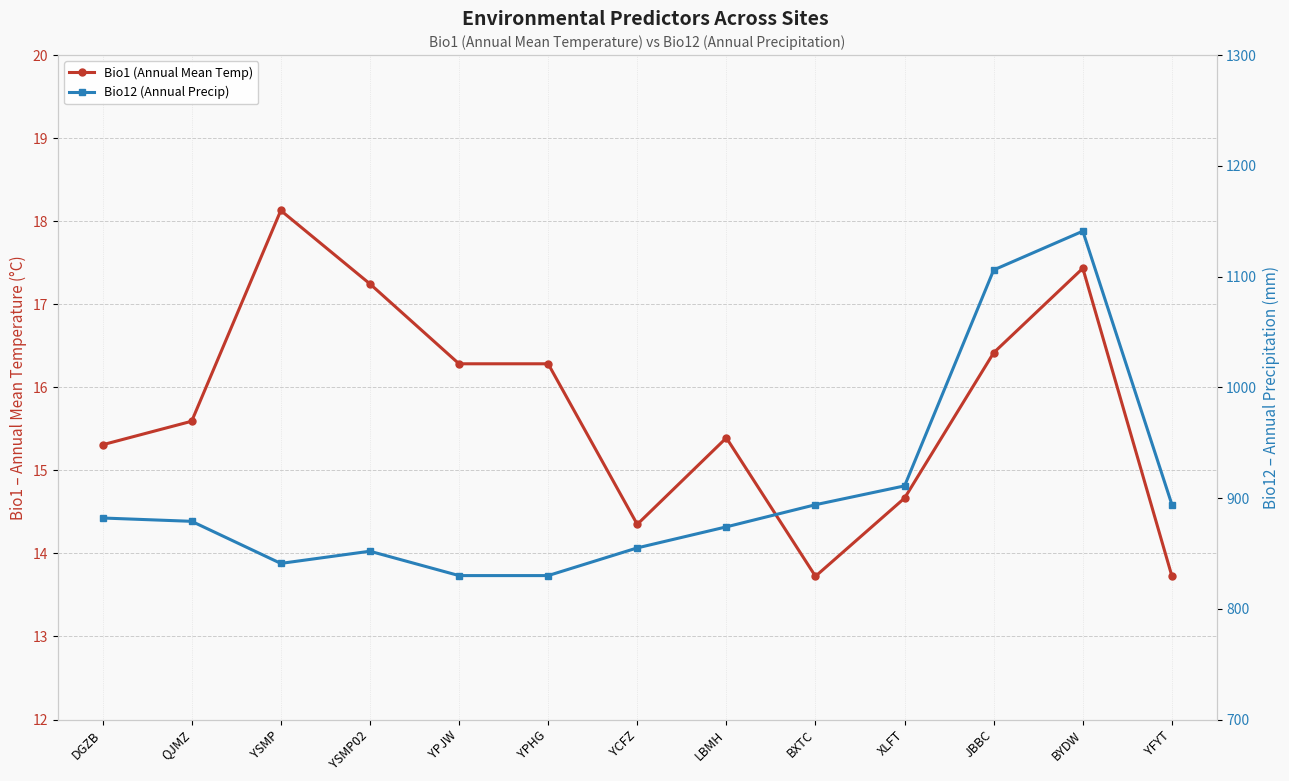

What is the difference between the maximum and second lowest values in the Bio1 (Annual Mean Temp) series?

4.4